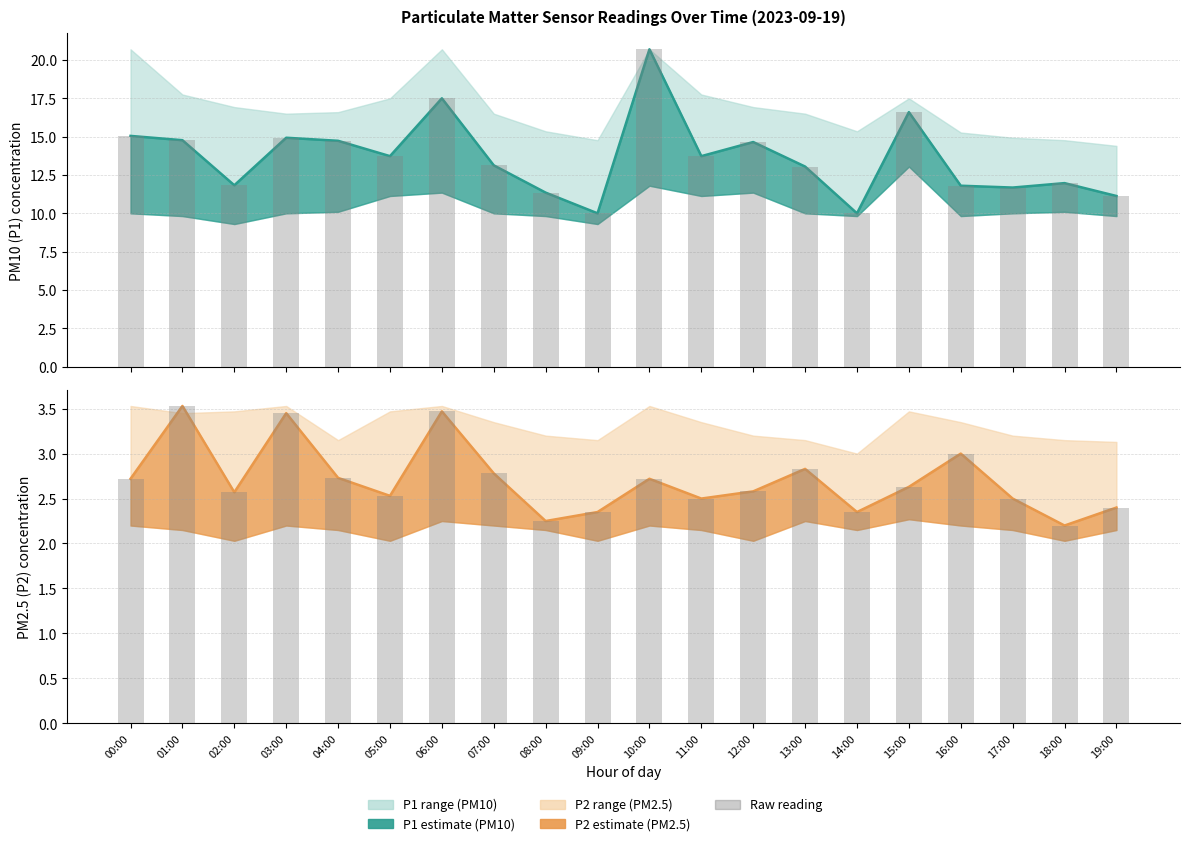

Which category has the highest value across all series?

10:00